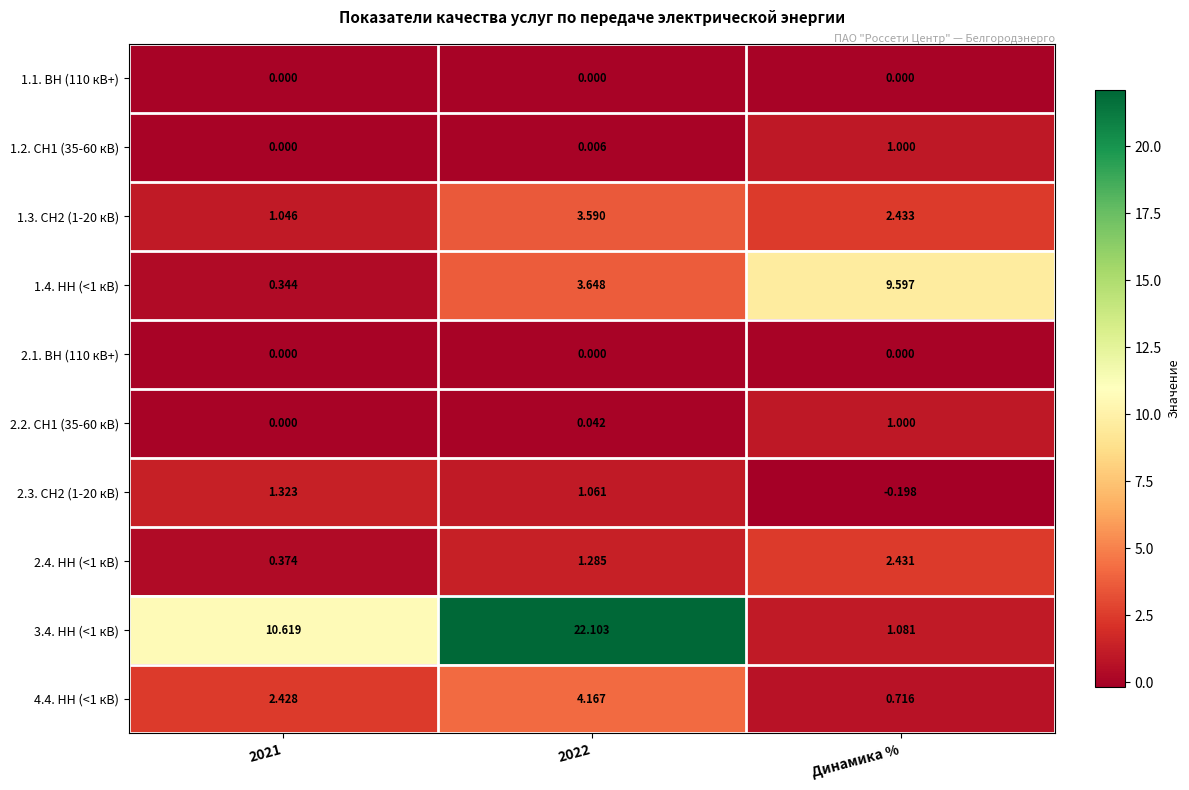

At which label does 1.4. НН (<1 кВ) reach its peak?

Динамика %